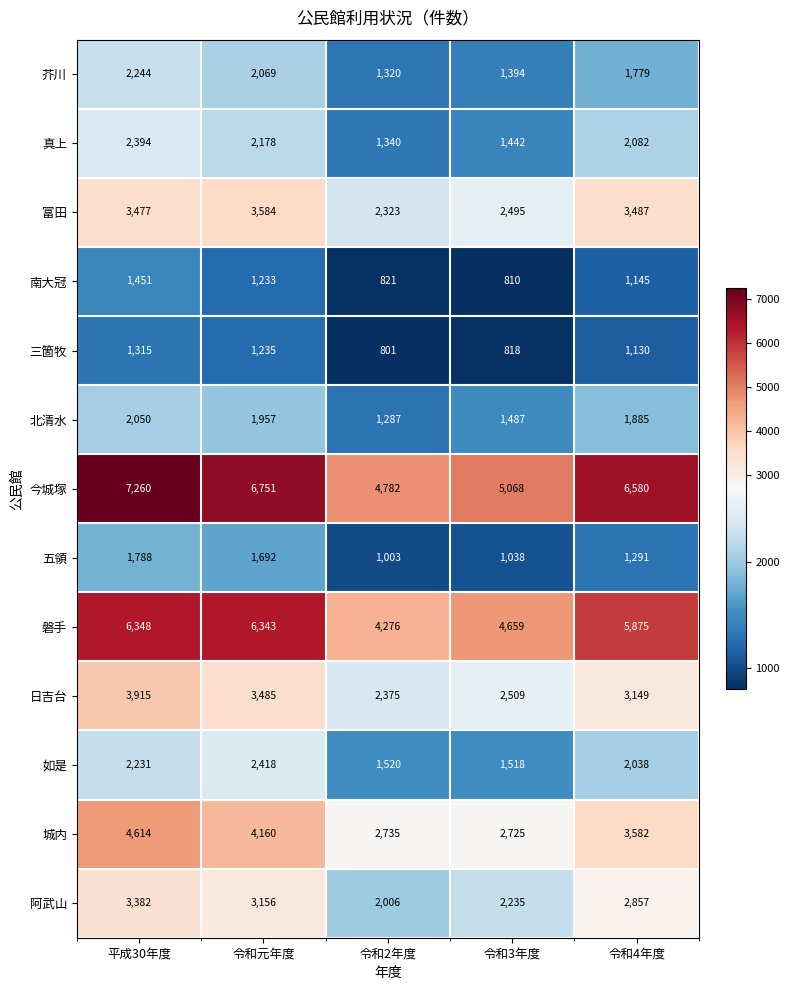

What is the minimum value for 富田?

2323